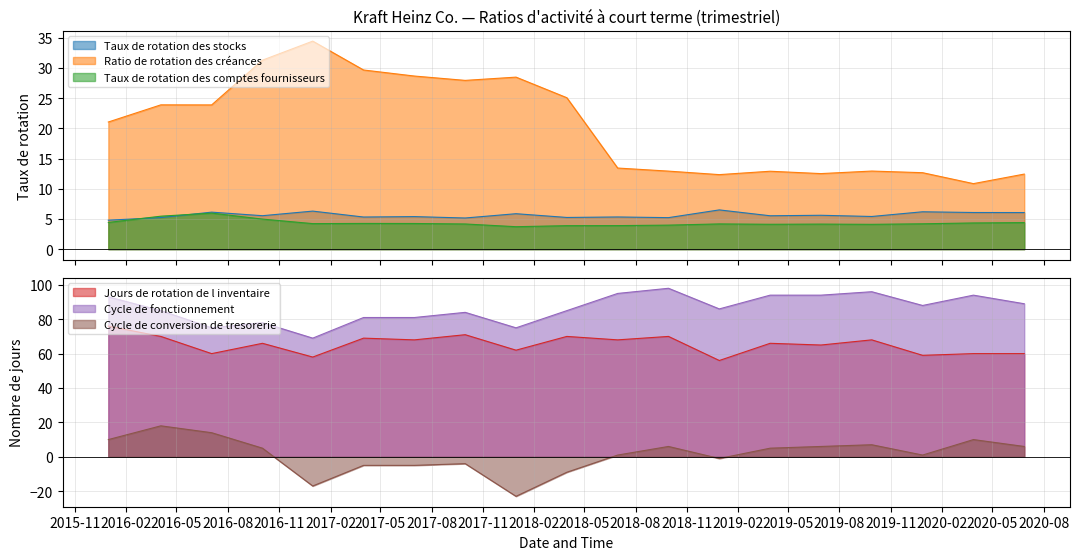

Is it true that Cycle de fonctionnement equals 43.1 at 2016-10-02?

False